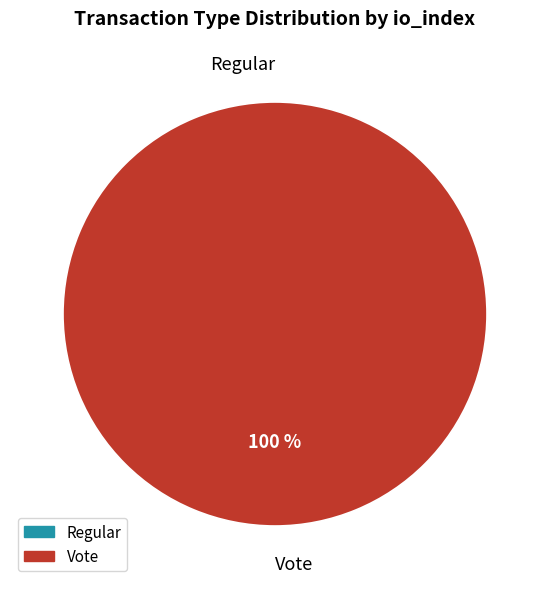

To the nearest percent, what percentage of the pie is Vote?

100%